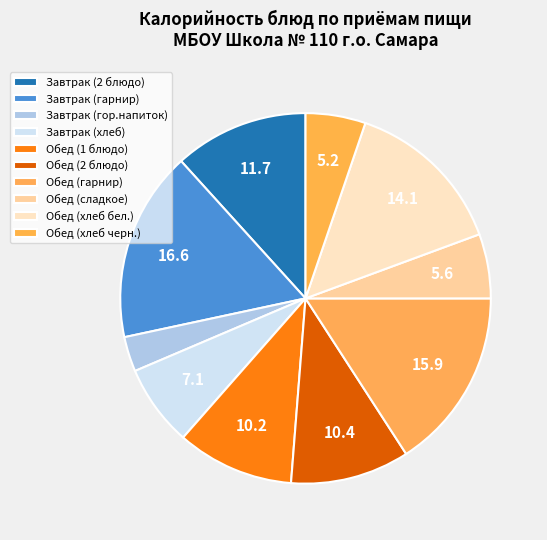

To the nearest percent, what is the average slice percentage?

10%